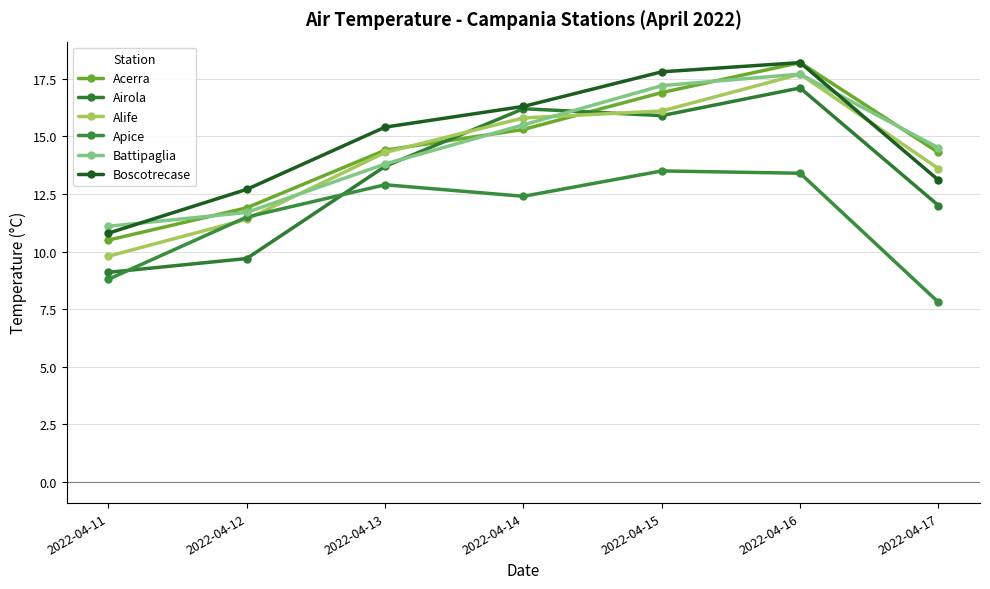

Which series ends up on top after the final intersection of Acerra and Airola?

Acerra